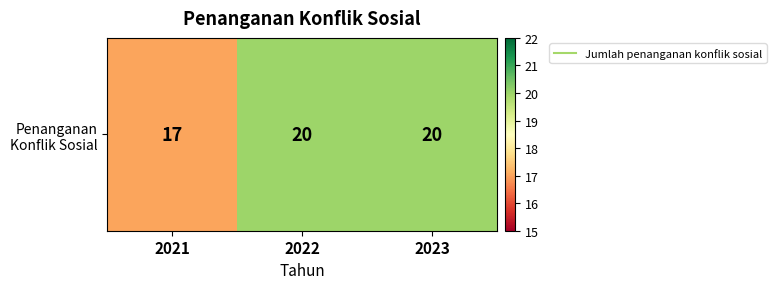

What is the maximum value shown in the chart?

20